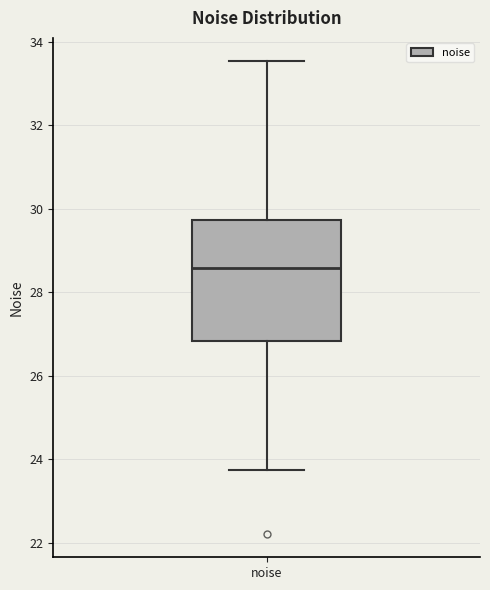

Transcribe this box plot: give where the median line is, the range the box spans, and where the two whiskers end, as read against the y-axis. The values are not printed on the chart, so give them approximately, as read against the axis.

median 28.6, box 26.8 to 29.8, whiskers 23.8 to 33.6